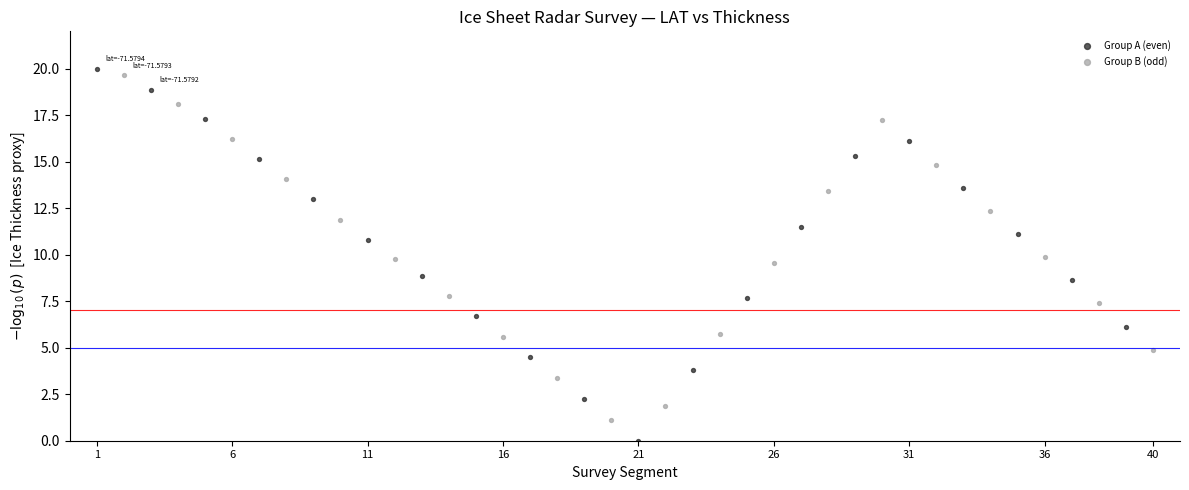

Which series contains the lowest Y value?

Group A (even)